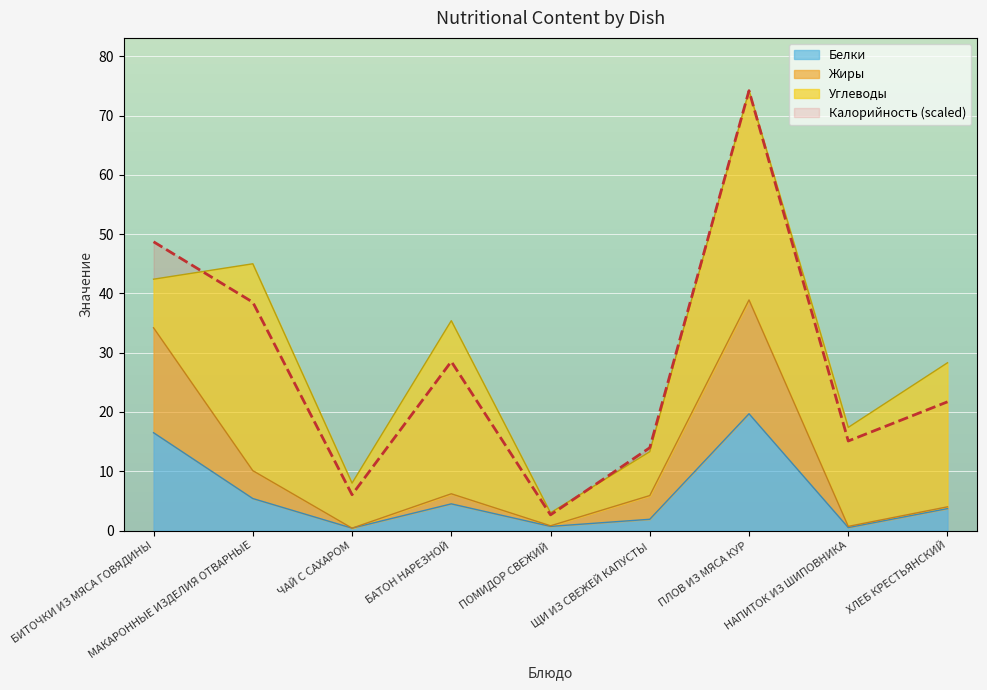

What is the sum of all Белки values?

53.3